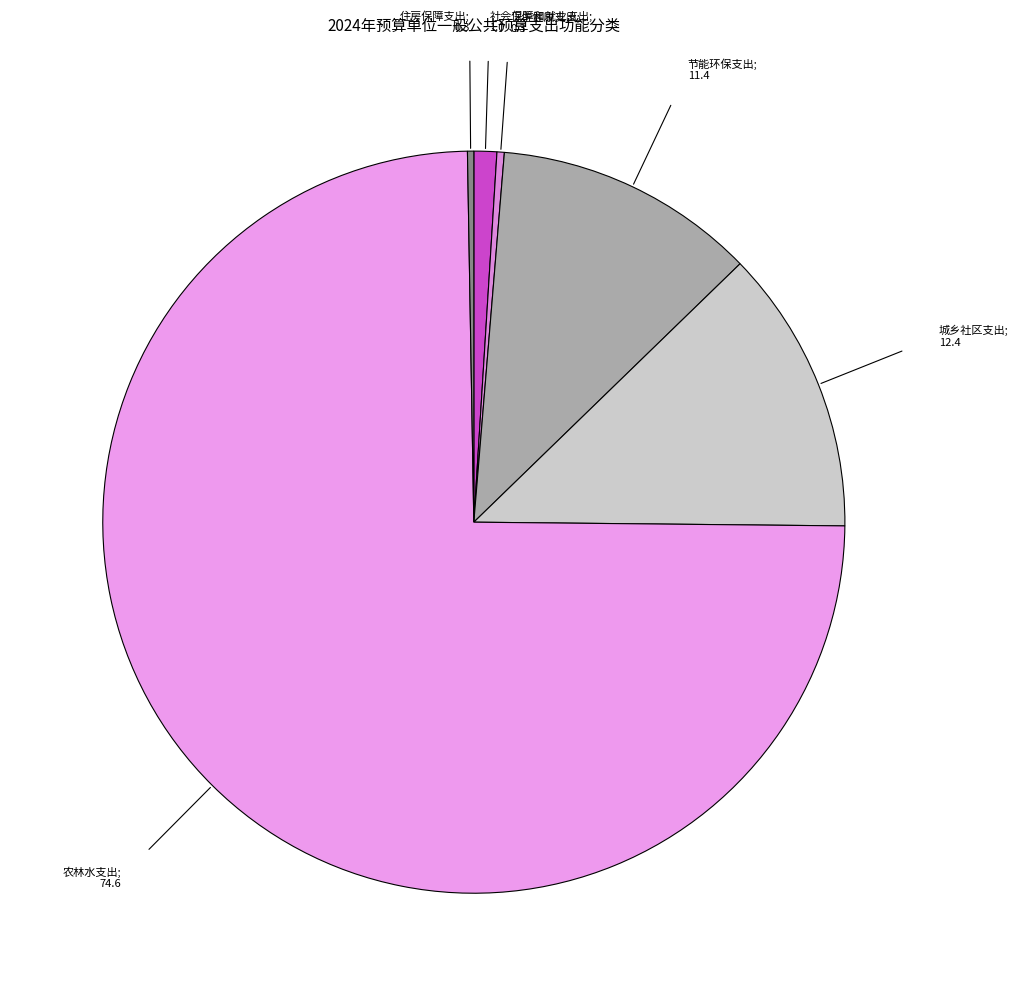

Does any single category account for the majority?

Yes